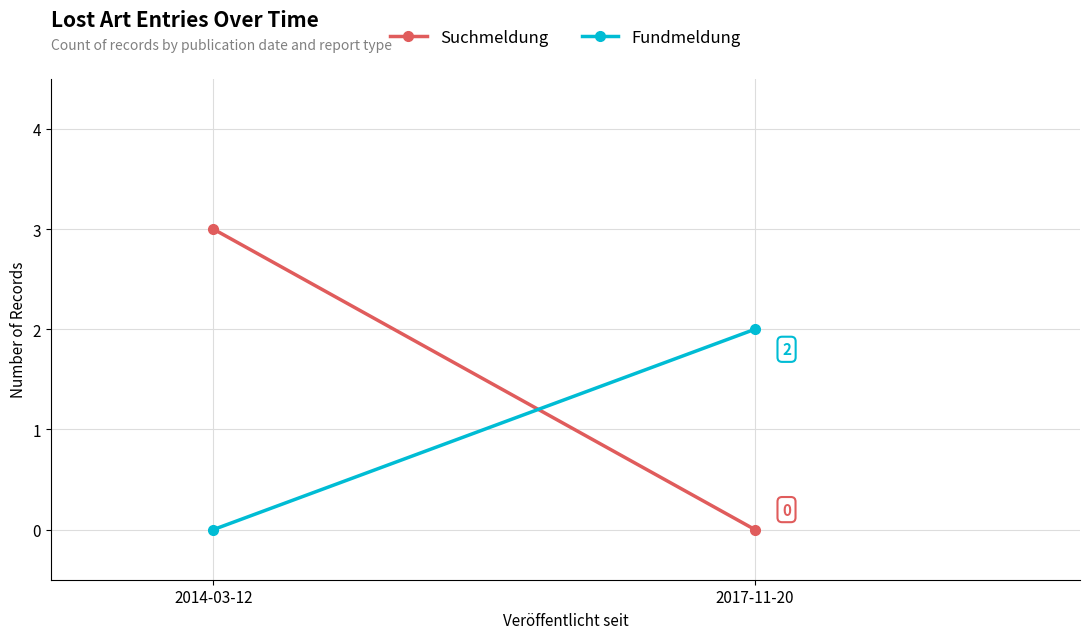

What is the difference between the Fundmeldung values at 2017-11-20 and 2014-03-12?

2